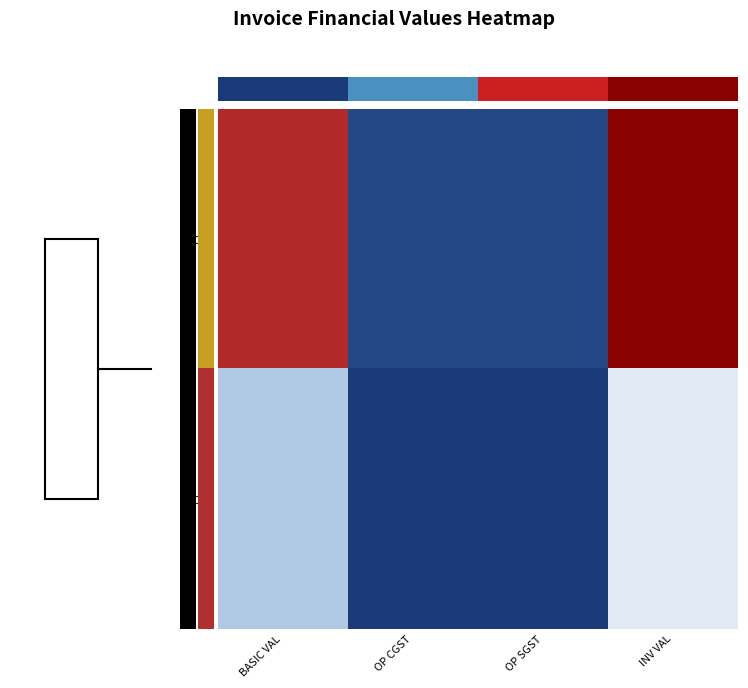

What is the total value across all series at OP SGST?

1109